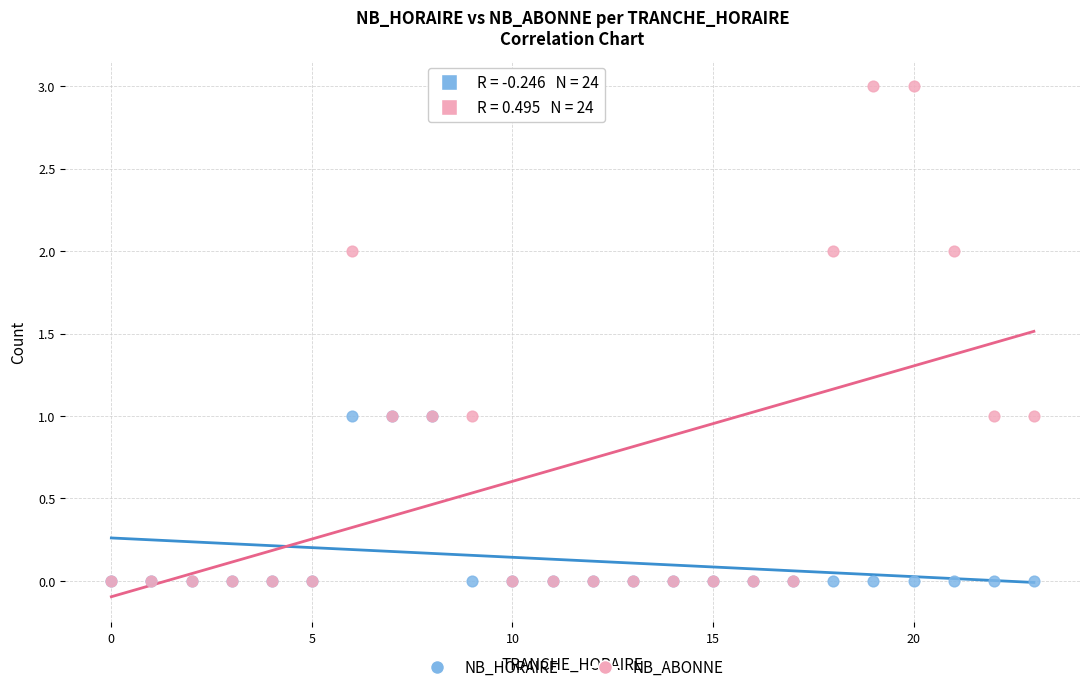

What are all the series names shown in the legend?

NB_HORAIRE, NB_ABONNE